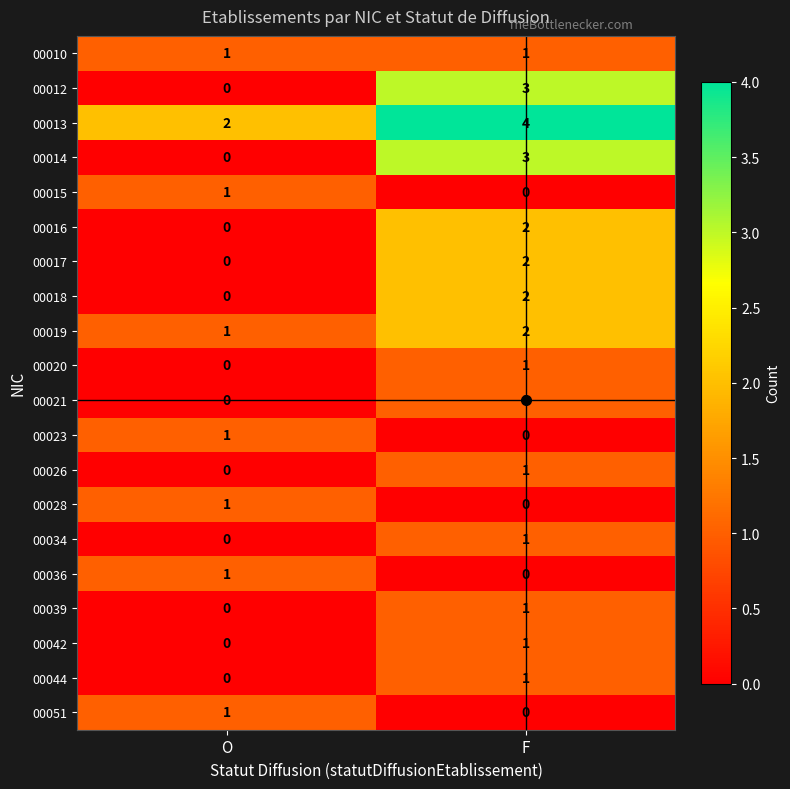

How many values in 00044 are above zero?

1